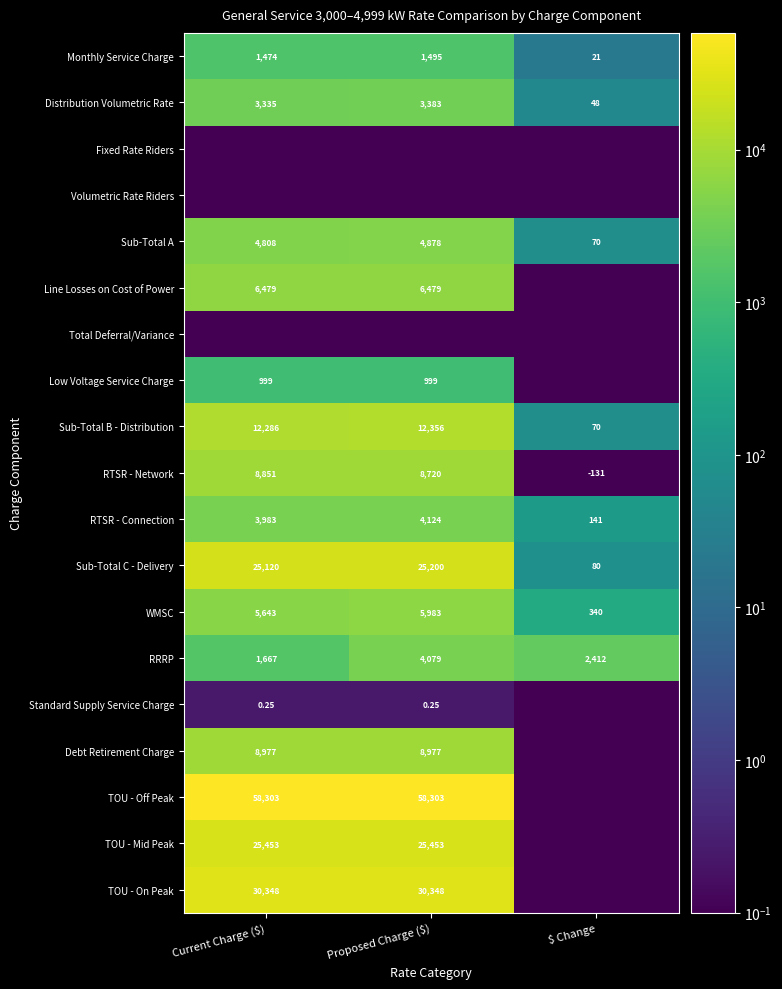

Is the value of RRRP at Current Charge ($) greater than the value of Sub-Total B - Distribution at Proposed Charge ($)?

No